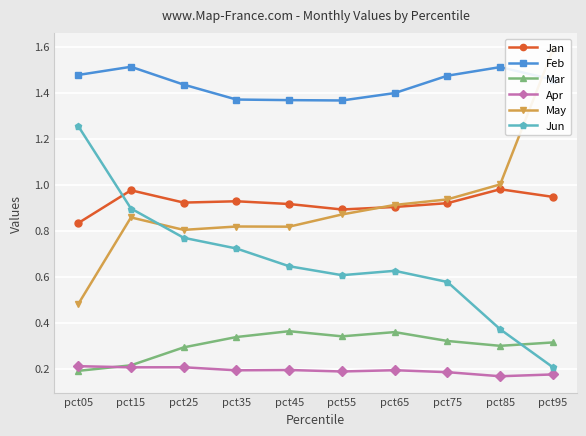

The value of Jun at pct35 is 0.7. True or false?

True